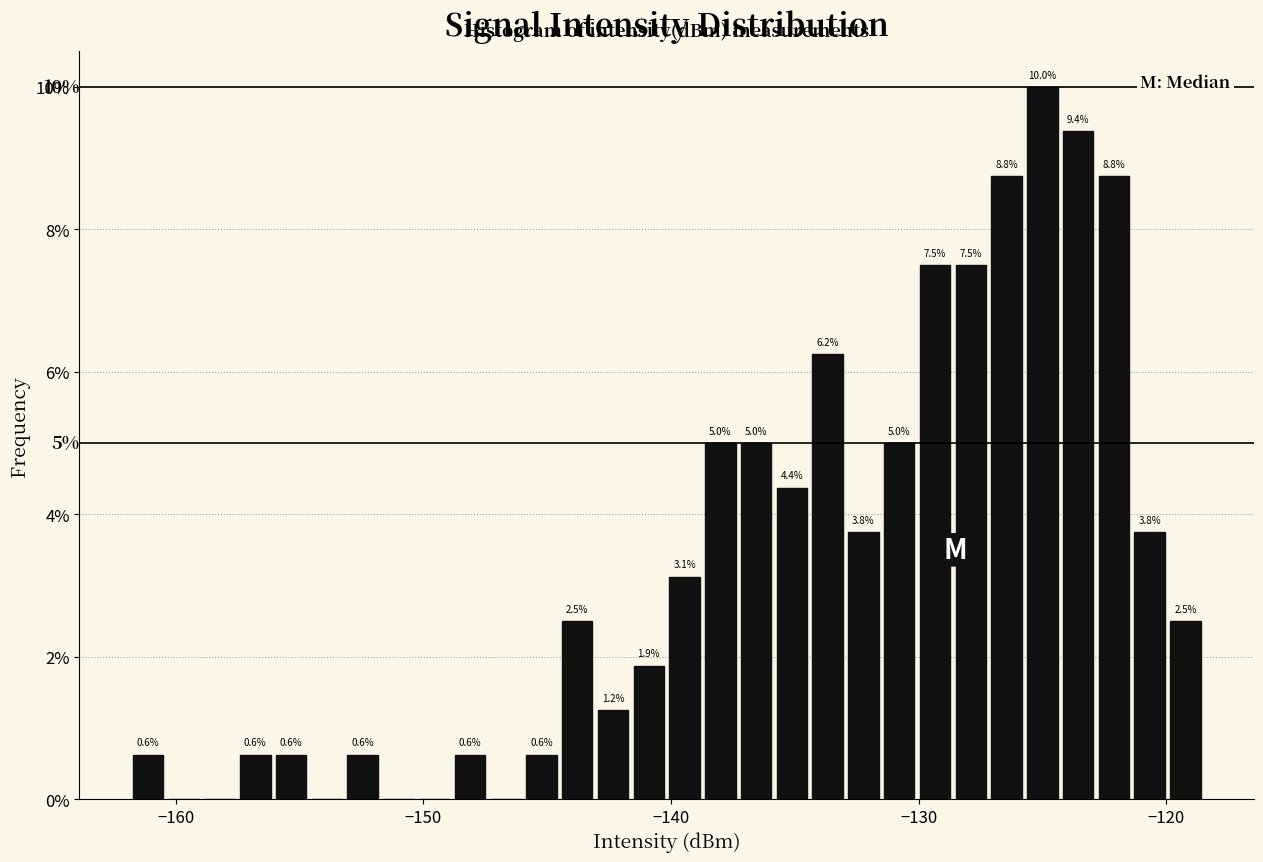

Around what value on the x-axis is the tallest bar? Give the approximate position of its centre, as read against the axis.

-125